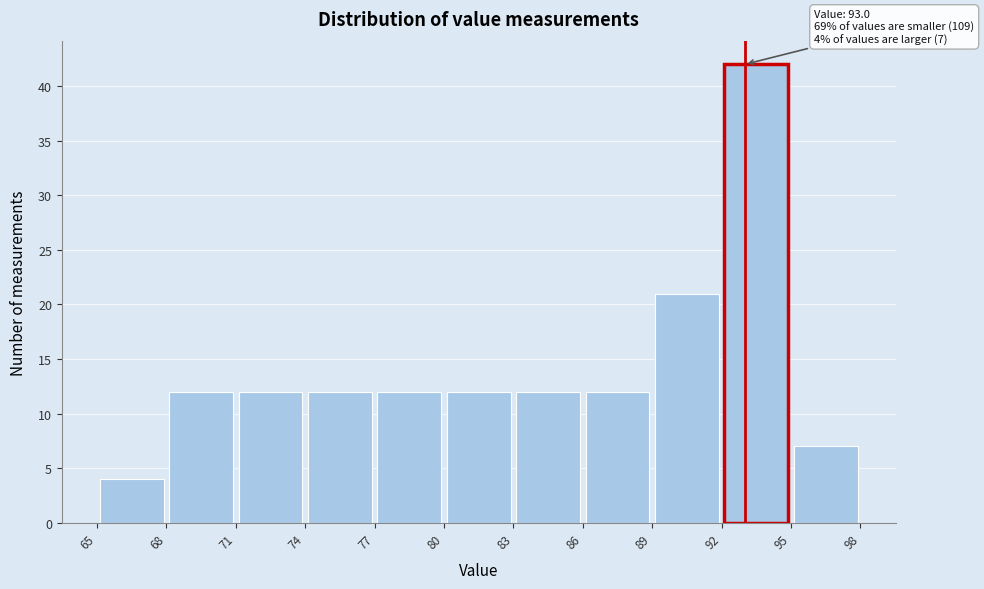

Over which range of the x-axis is the bar tallest?

92 to 95